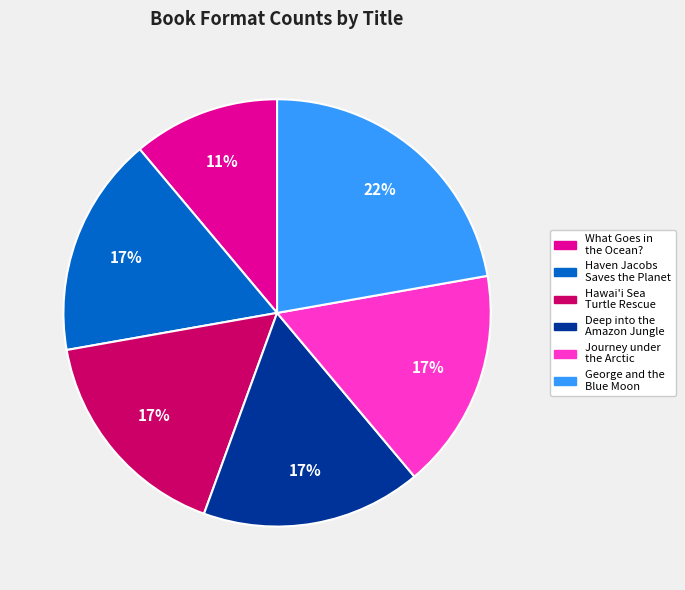

True or false: Hawai'i Sea Turtle Rescue accounts for 17% of the total.

True